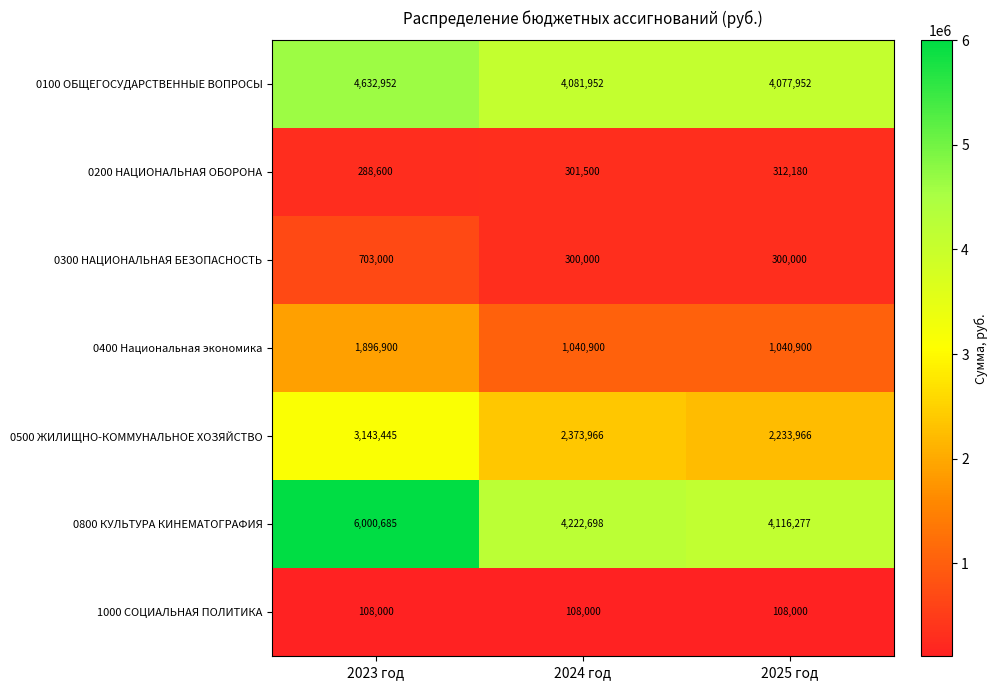

How many categories are shown in the chart?

3